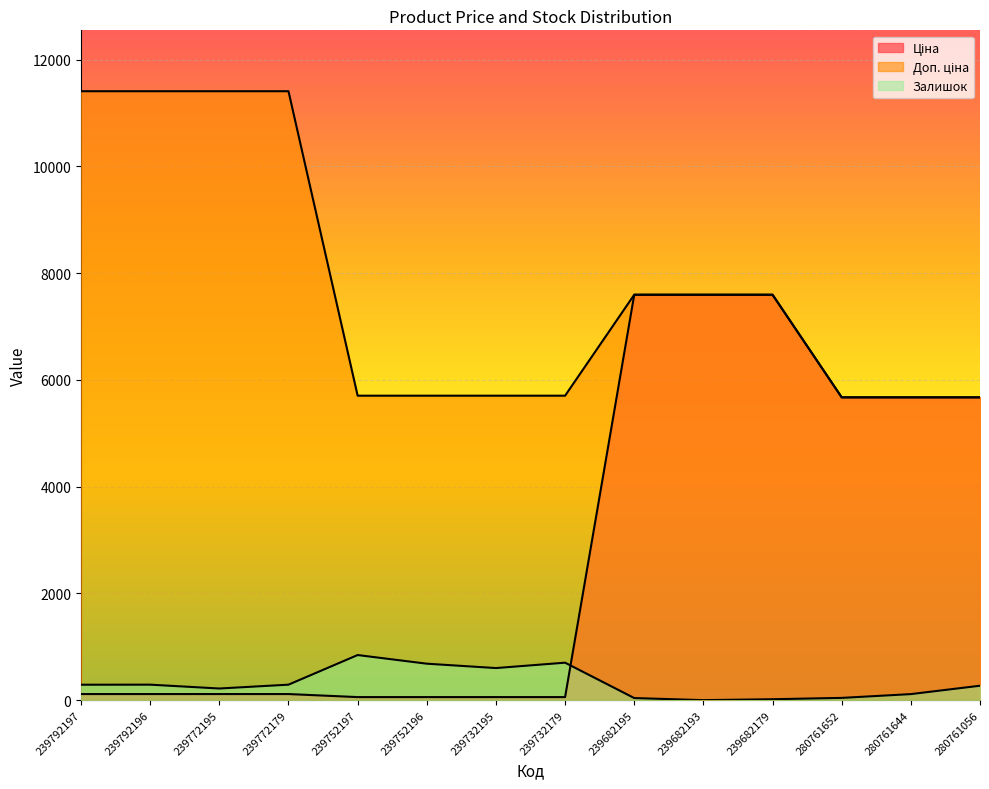

Reading left to right, transcribe all the data shown in this chart.

Ціна: 239792197=114.1	239792196=114.1	239772195=114.1	239772179=114.1	239752197=57.0	239752196=57.0	239732195=57.0	239732179=57.0	239682195=7596.5	239682193=7596.5	239682179=7596.5	280761652=5673.8	280761644=5673.8	280761056=5673.8
Доп. ціна: 239792197=11410.0	239792196=11410.0	239772195=11410.0	239772179=11410.0	239752197=5705.0	239752196=5705.0	239732195=5705.0	239732179=5705.0	239682195=7596.5	239682193=7596.5	239682179=7596.5	280761652=5673.8	280761644=5673.8	280761056=5673.8
Залишок: 239792197=289.0	239792196=290.0	239772195=218.0	239772179=290.0	239752197=845.0	239752196=683.0	239732195=601.0	239732179=702.0	239682195=39.0	239682193=0.0	239682179=17.0	280761652=42.0	280761644=113.0	280761056=270.0